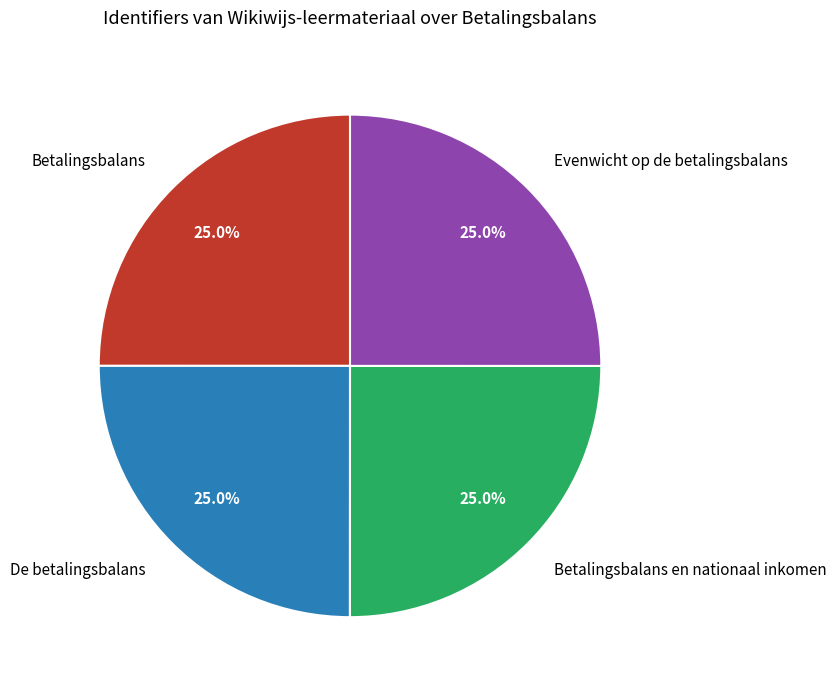

What is the ratio of the value at Betalingsbalans to the value at Evenwicht op de betalingsbalans?

1.0